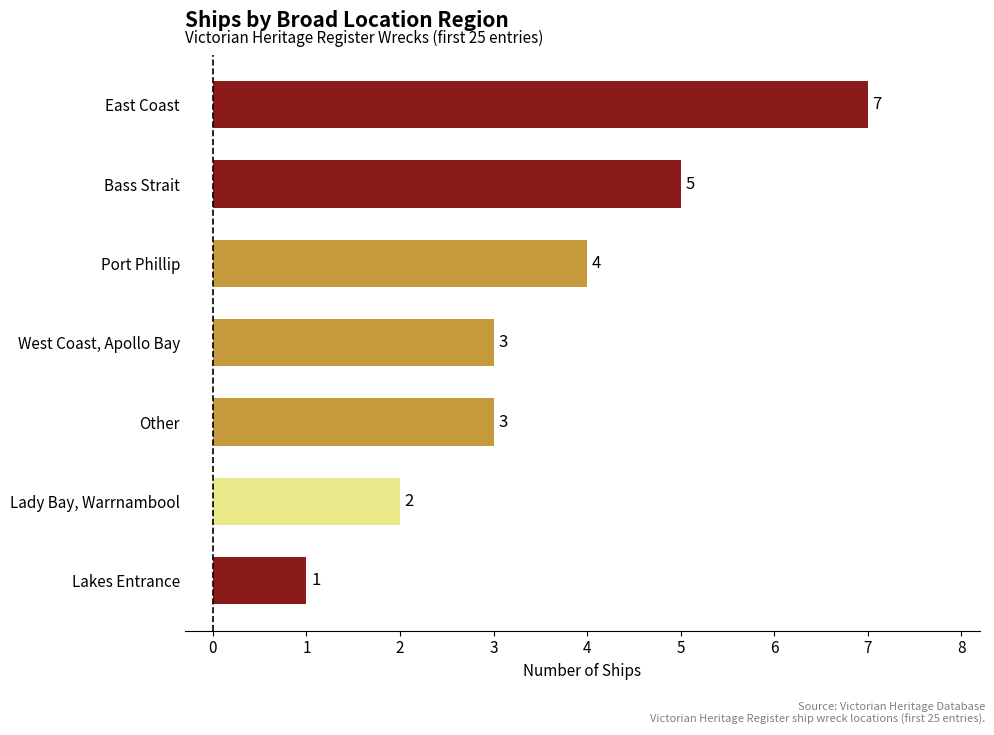

At which label is the value closest to 4?

Port Phillip